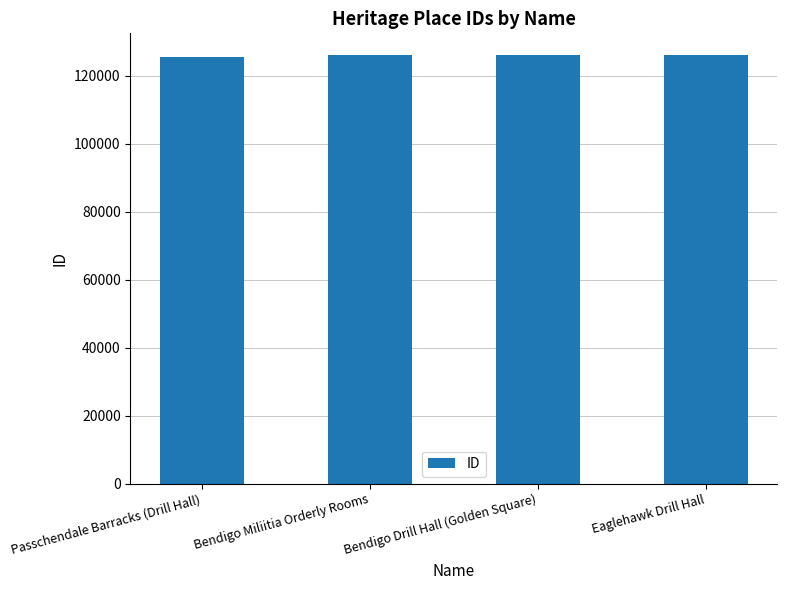

What is the value of the 1st bar from the left?

125436